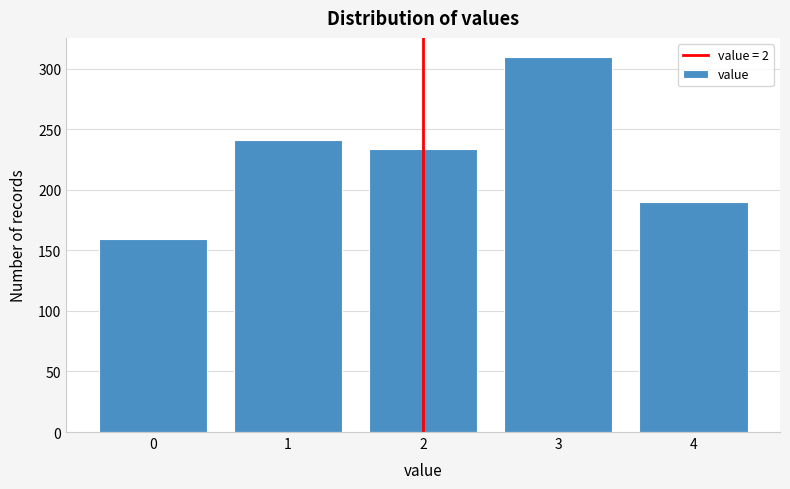

Reading left to right, transcribe all the data shown in this chart.

159	241	234	310	190